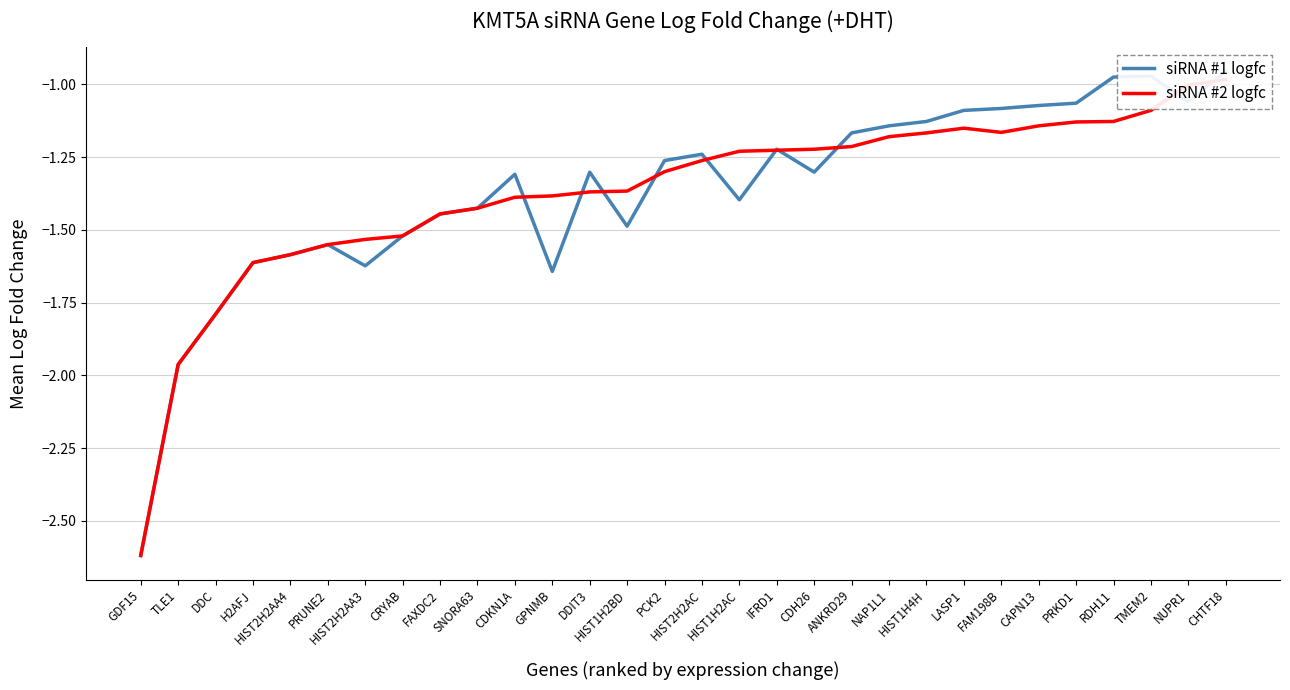

Where is the first local maximum for siRNA #2 logfc?

LASP1